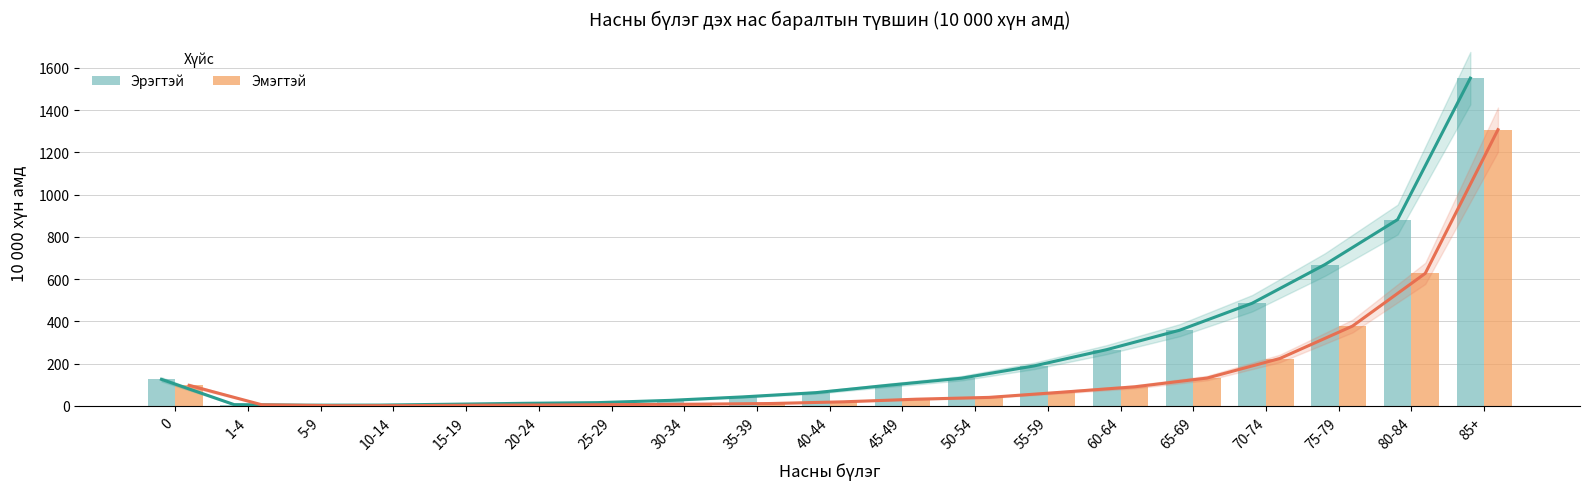

What is the difference between the highest and lowest values at 20-24?

7.7